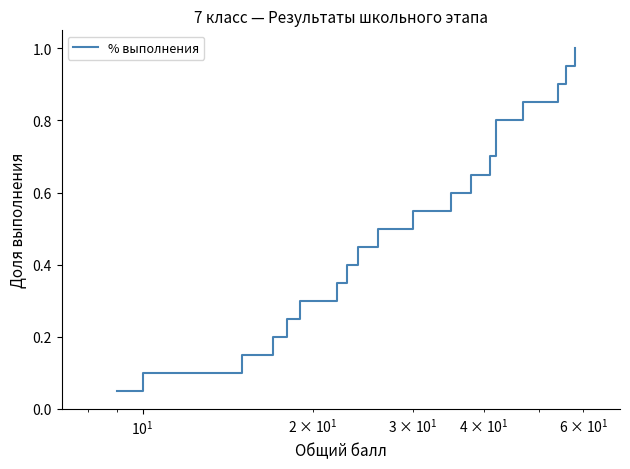

Does the chart have visible grid lines?

No